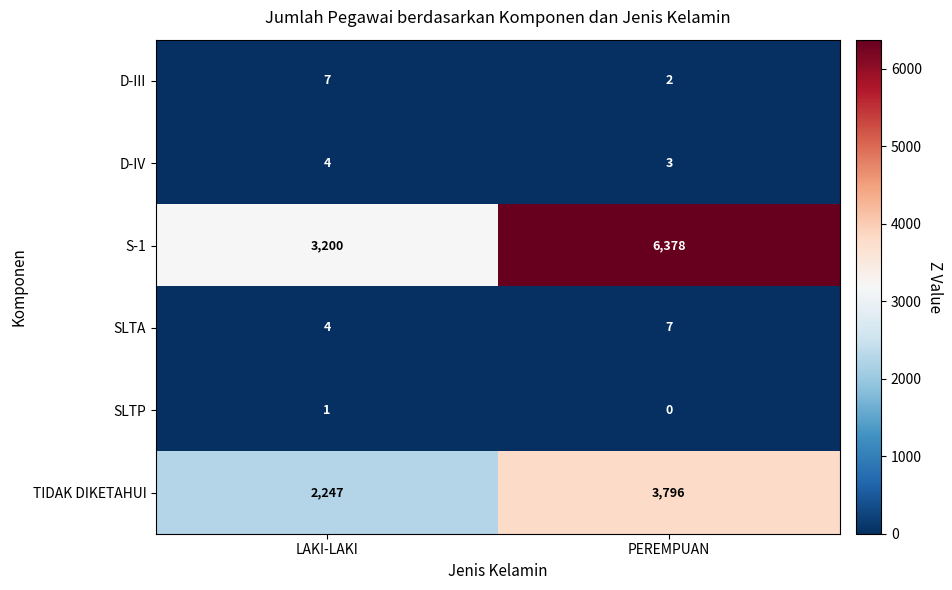

Is it true that TIDAK DIKETAHUI equals 3796 at PEREMPUAN?

True